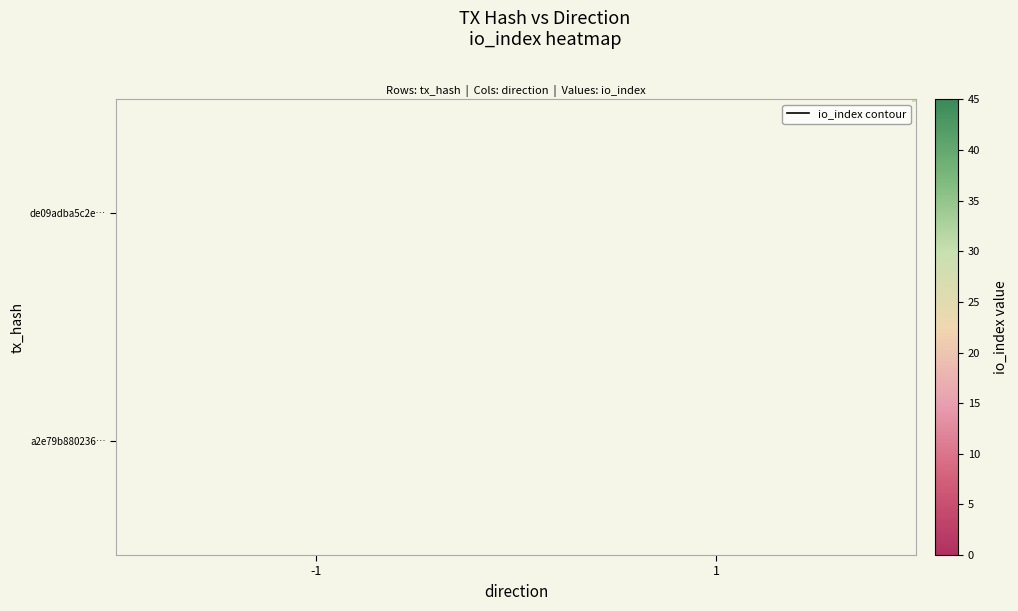

What is the difference between the highest and lowest values at io_index?

9